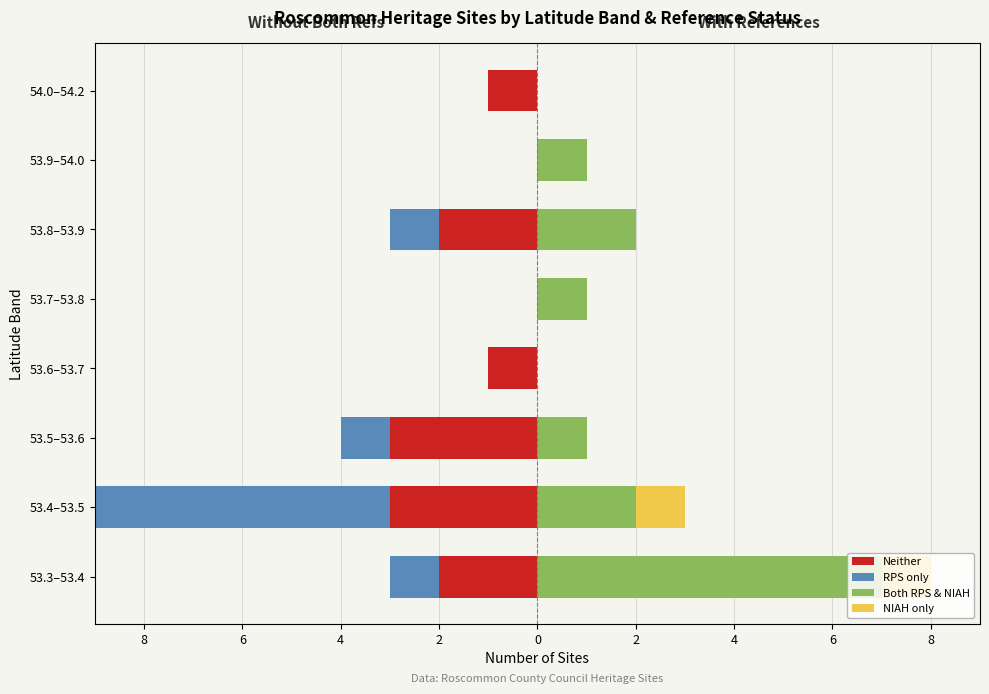

Is it true that NIAH only equals 1 at 6?

False